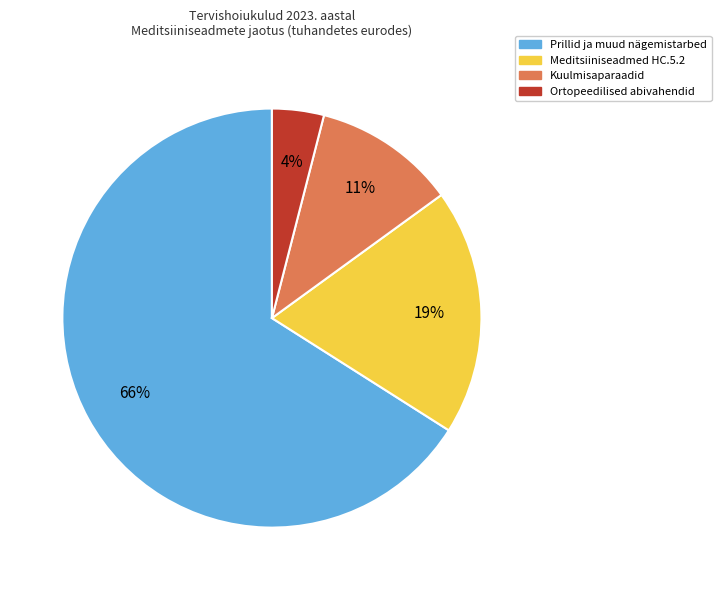

Is there a majority slice in this chart?

Yes